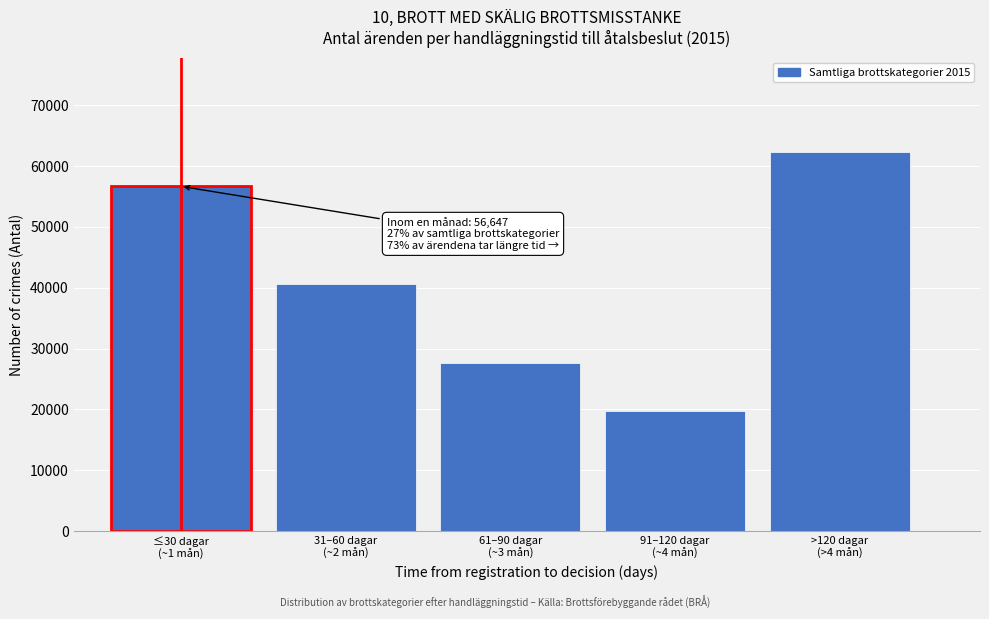

Reading left to right, transcribe all the data shown in this chart.

56647	40546	27678	19753	62232